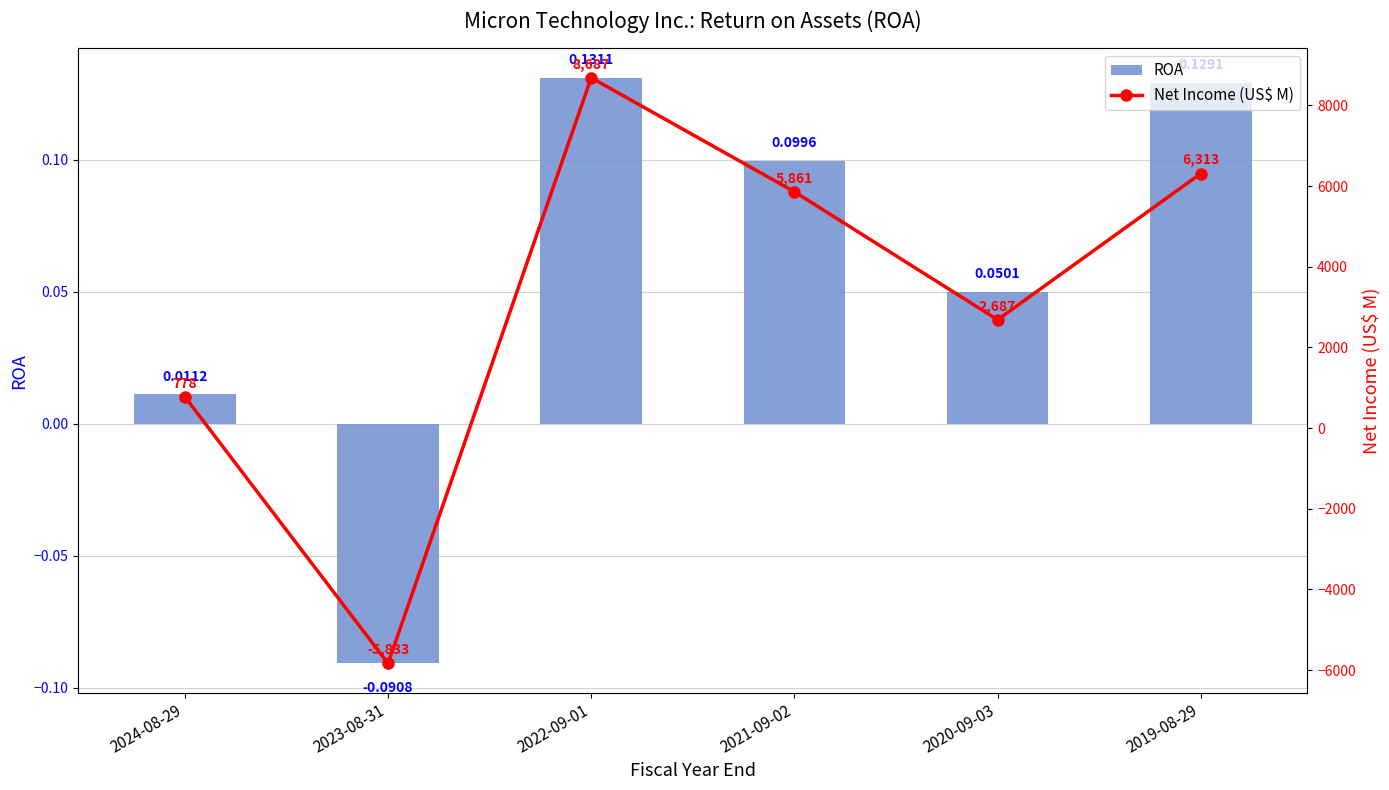

List the labels in order of ROA value, largest first.

2022-09-01, 2019-08-29, 2021-09-02, 2020-09-03, 2024-08-29, 2023-08-31